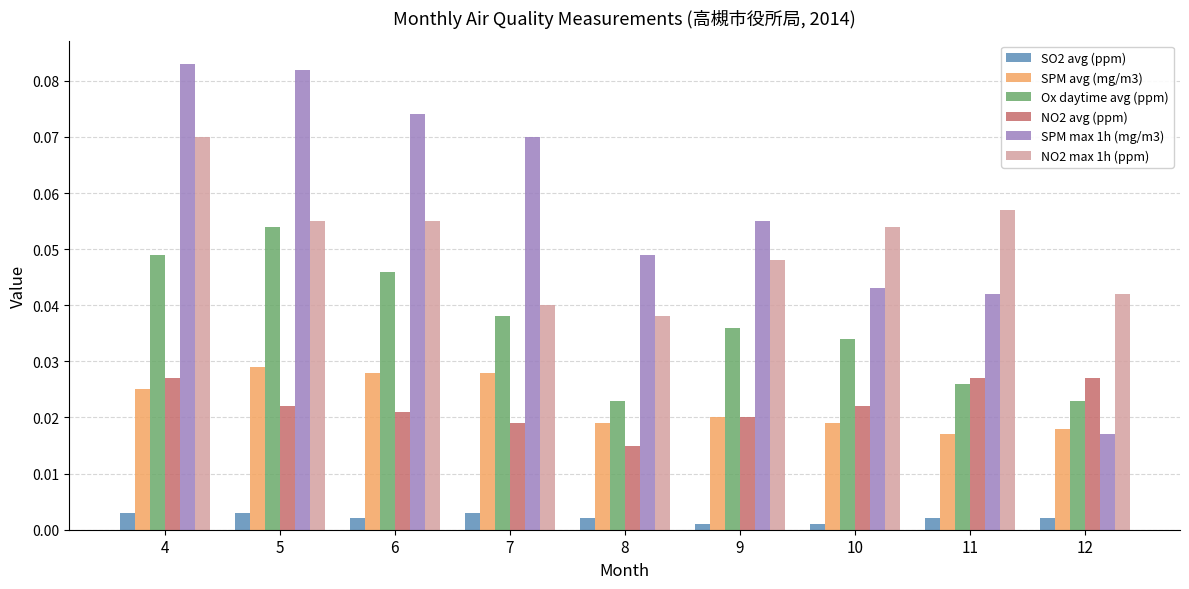

How many Ox daytime avg (ppm) values are between 0 and 1?

9